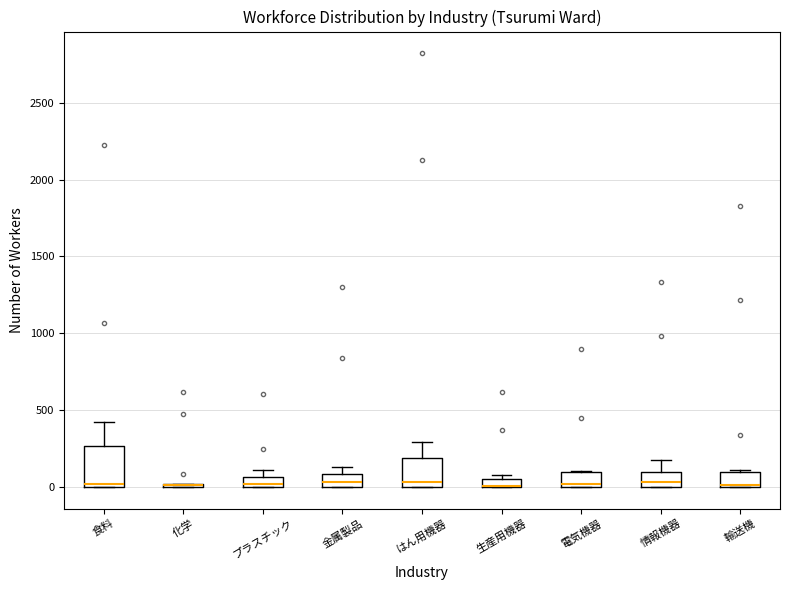

Which box is the tallest, from its lower edge to its upper edge?

食料